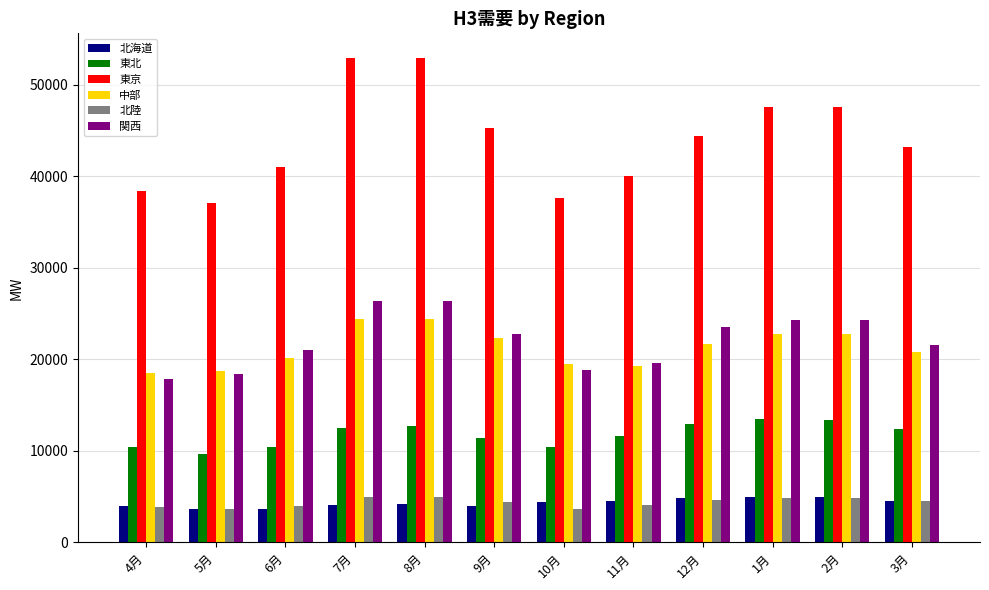

Is it true that 東京 equals 22395.2 at 2月?

False